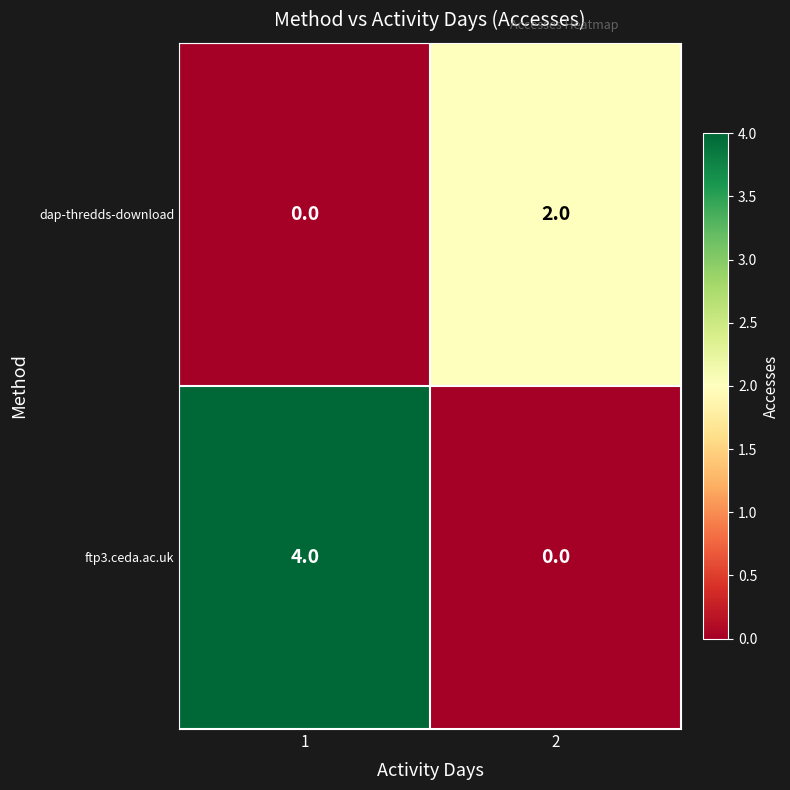

Reading left to right, what are all the values shown in this chart?

dap-thredds-download: 0	2
ftp3.ceda.ac.uk: 4	0